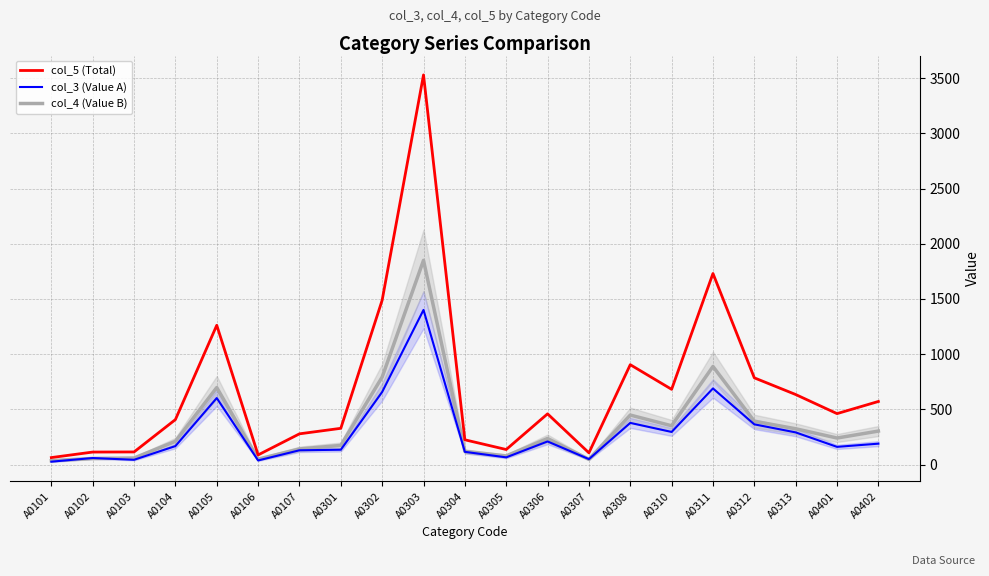

Is it true that col_3 (Value A) equals 210 at A0306?

True